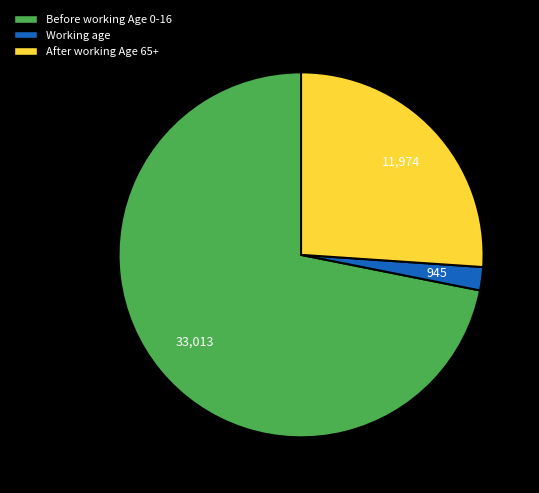

Count the number of slices in the pie.

3